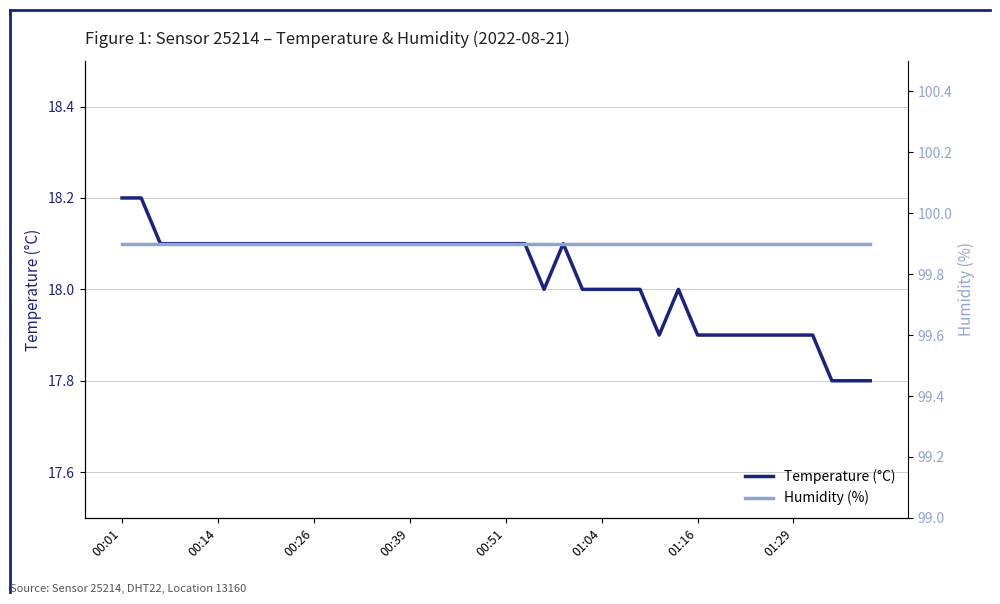

Where is the first local minimum for Temperature (°C)?

22